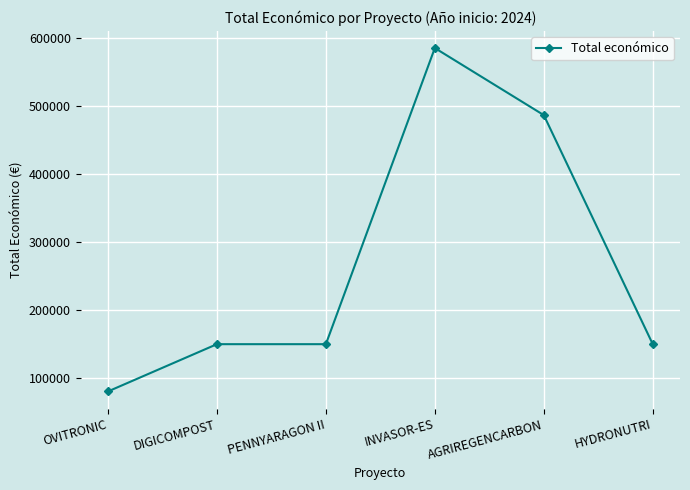

The chart shows a value of 150000 at PENNYARAGON II. True or false?

True